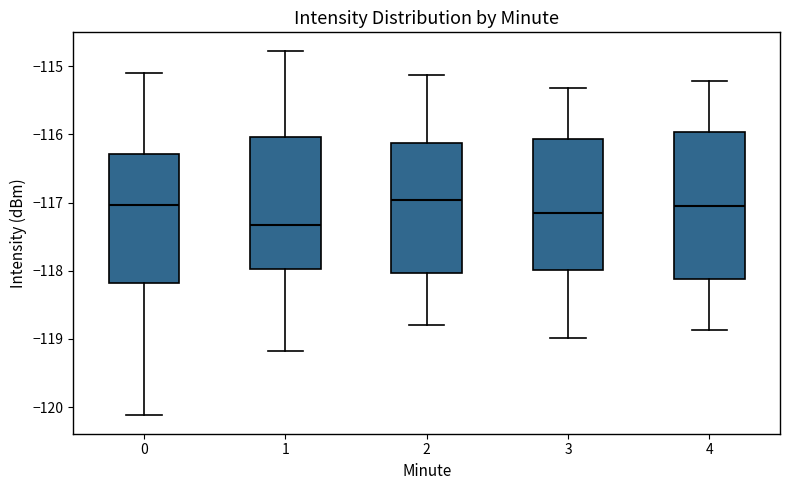

Where is the upper edge of the box at x = 2 on the y-axis? The values are not printed on the chart, so give them approximately, as read against the axis.

-116.1